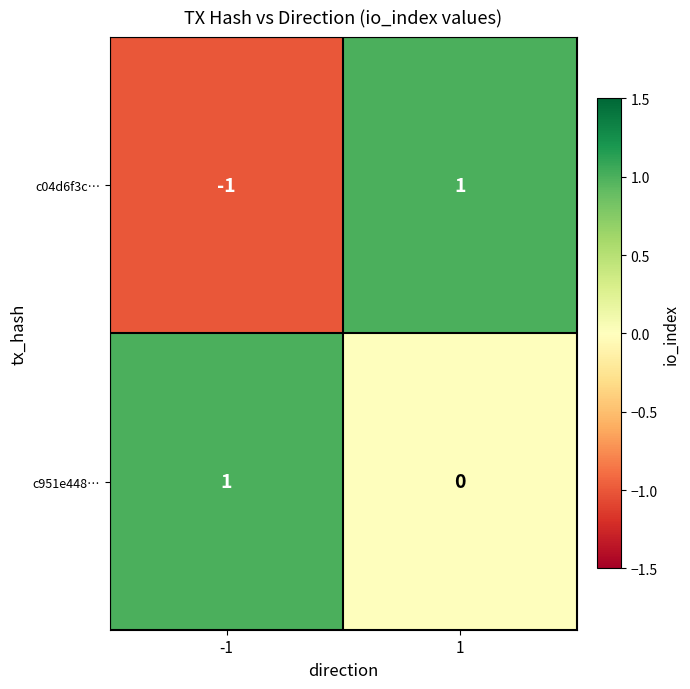

How many values in c04d6f3c… are below zero?

1